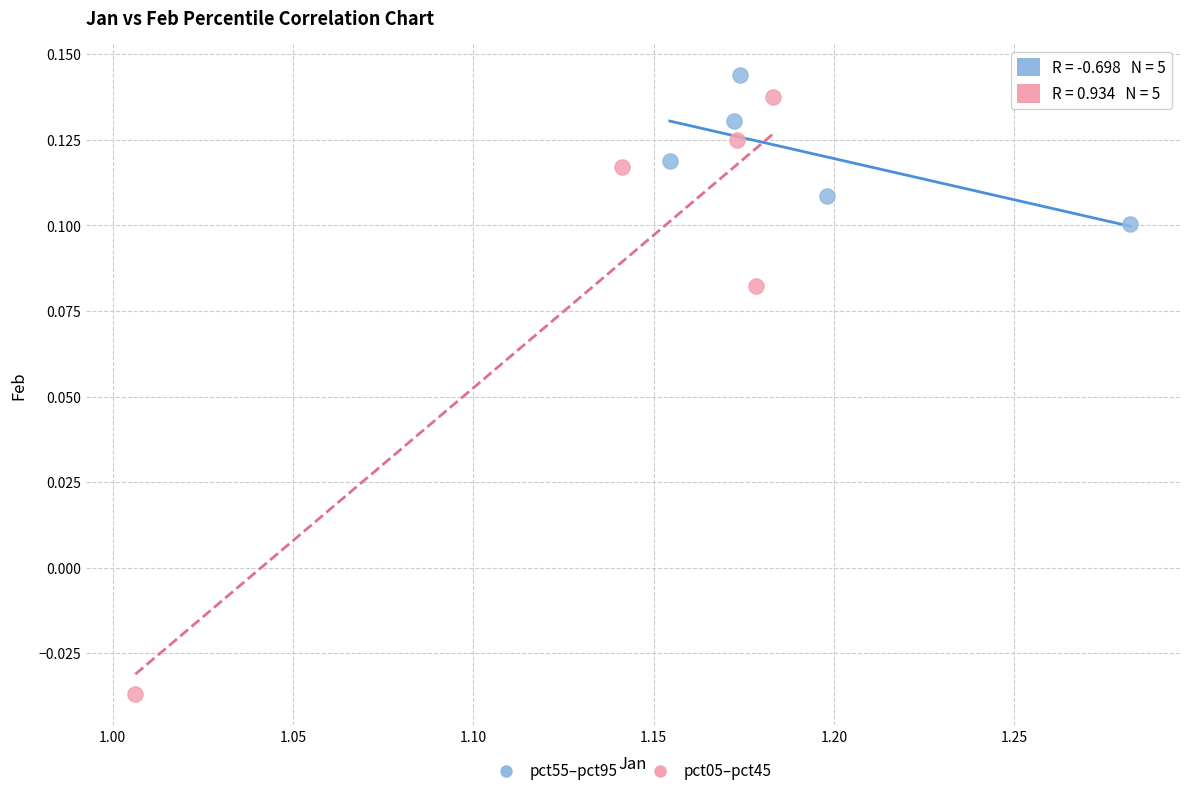

Which series has the largest Y range (max minus min)?

pct05–pct45